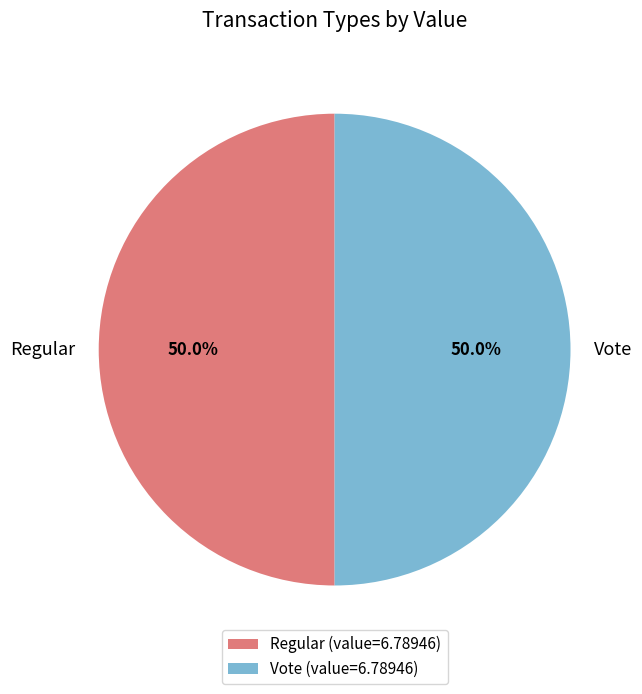

Count the number of slices in the pie.

2